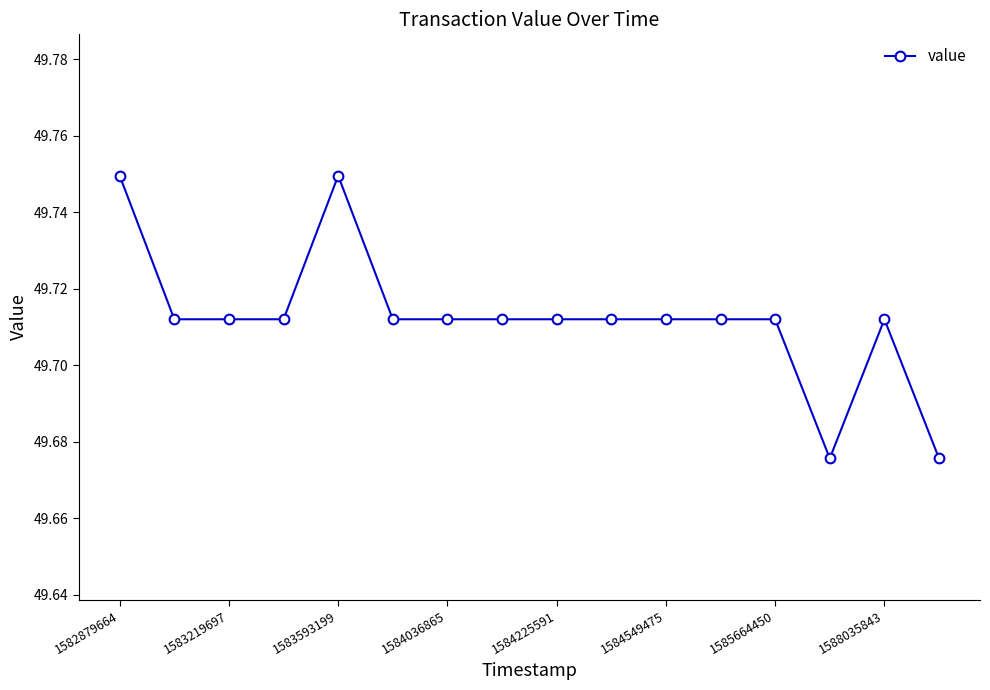

True or false: there are more than 0 points higher than both neighbors.

True